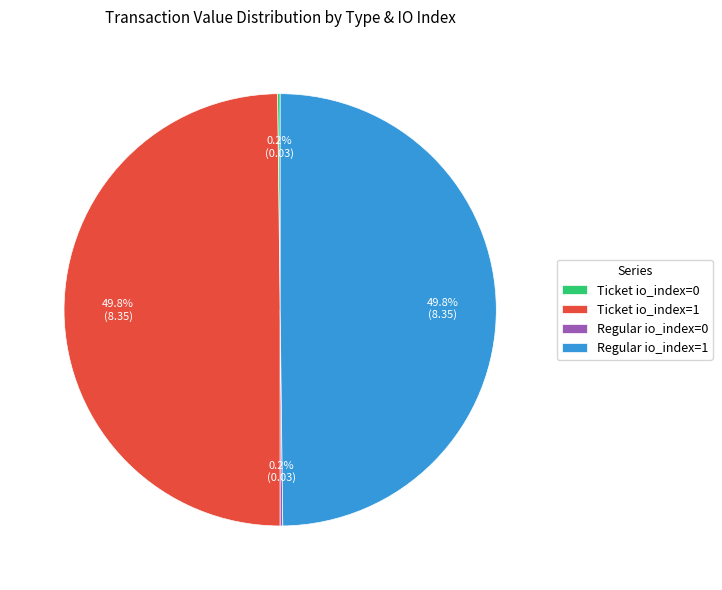

What portion of the pie excludes Ticket io_index=1?

50.2%